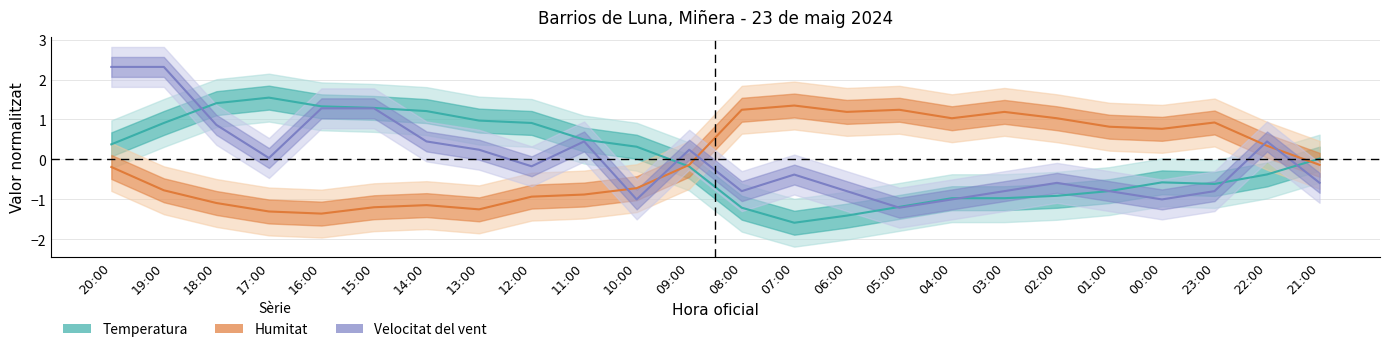

How many positive values does the Velocitat del vent series have?

11